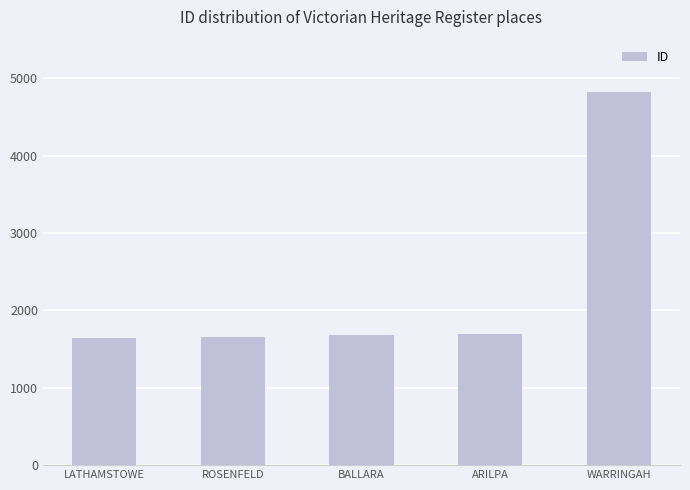

Read the value at LATHAMSTOWE, to the nearest 10.

1650